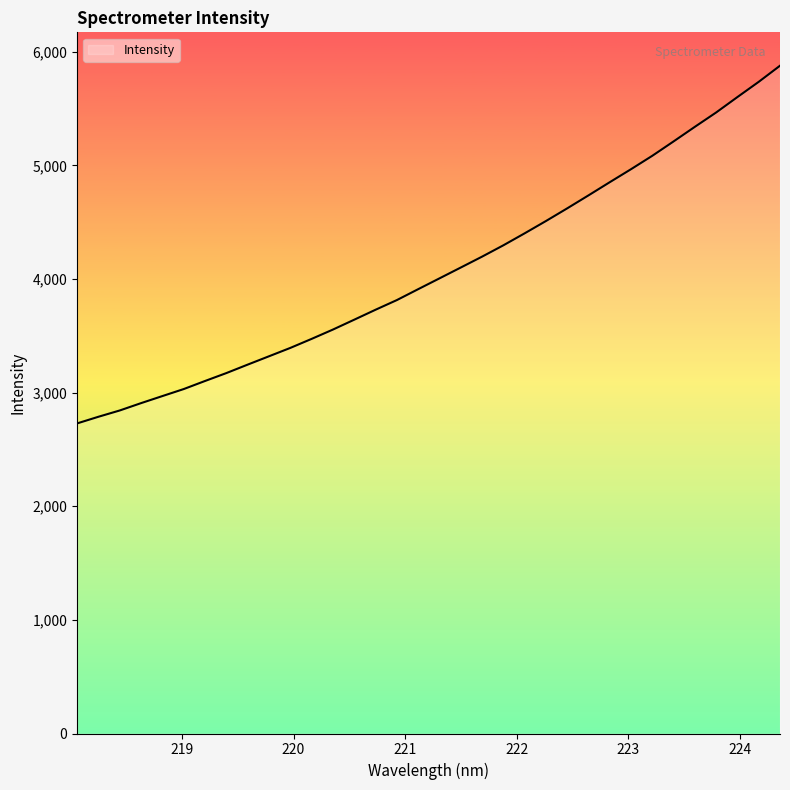

What is the greatest value displayed?

5877.1